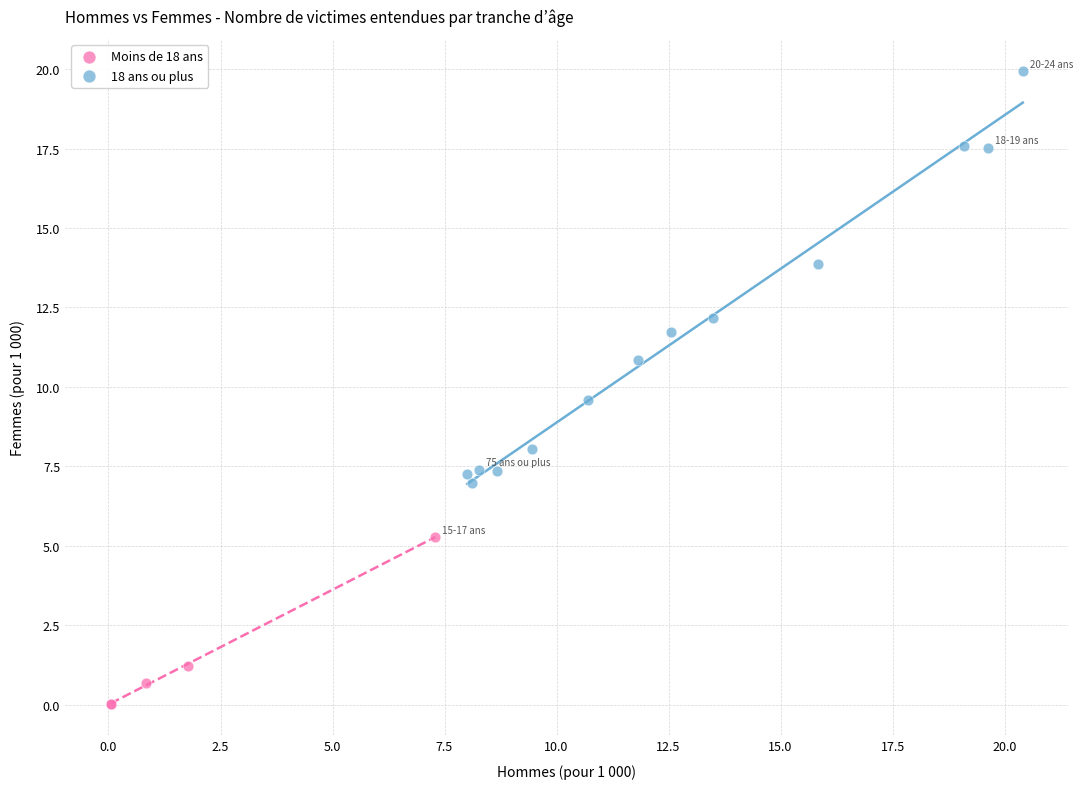

Which series reaches the minimum Y coordinate?

Moins de 18 ans